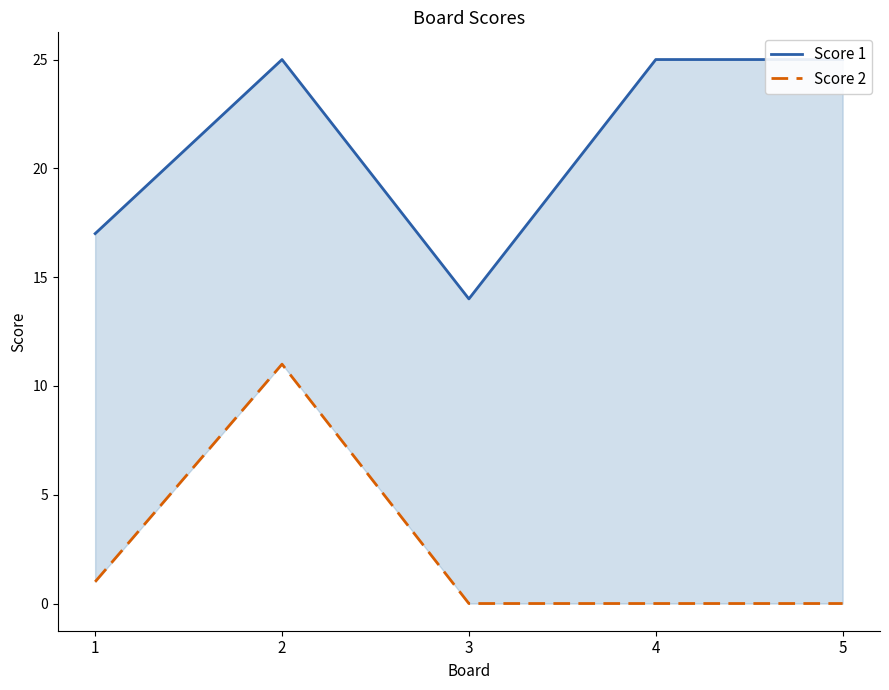

At which label is Score 2 closest to 5?

1